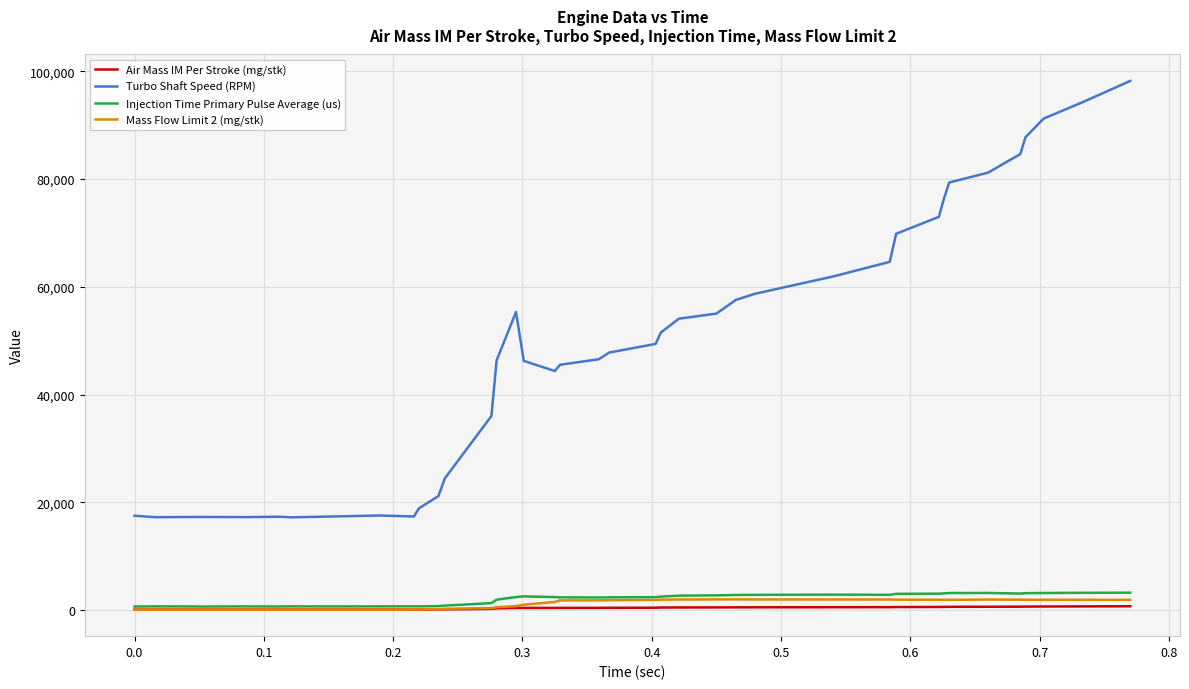

Which series has the largest total across all categories?

Turbo Shaft Speed (RPM)